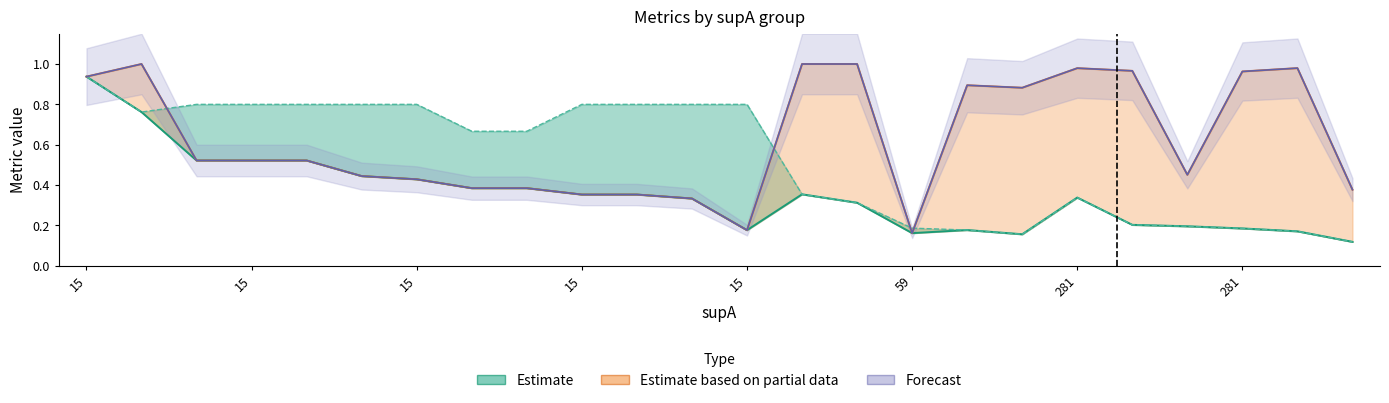

Is it true that Forecast equals 0.5 at 20?

True